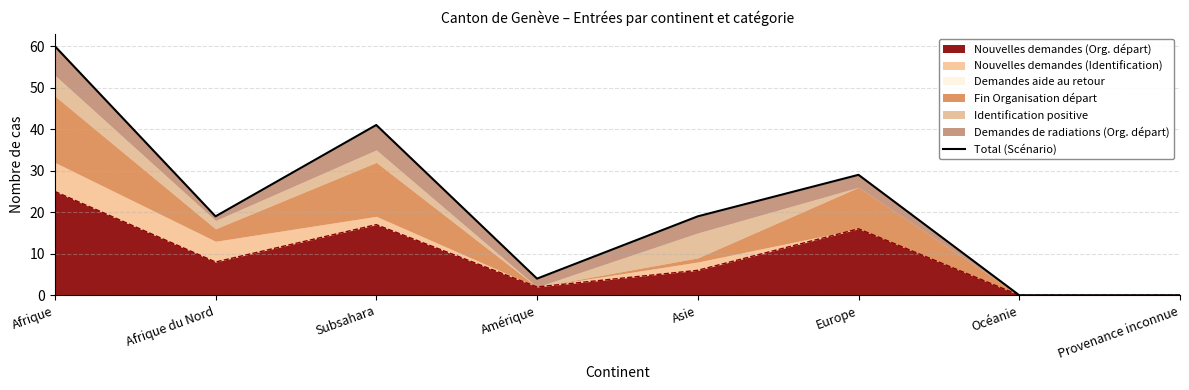

Count the number of values greater than 19.

3